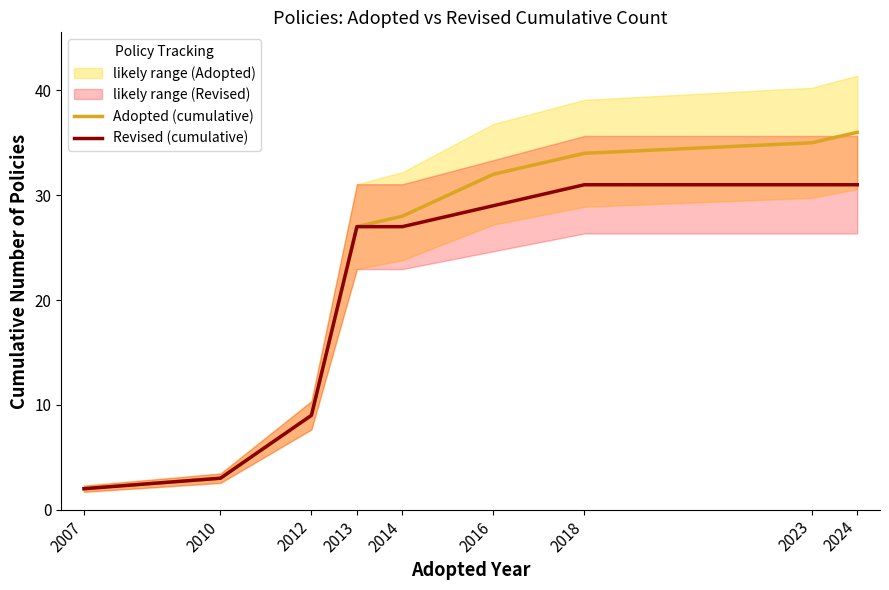

True or false: Revised (cumulative) and Adopted (cumulative) cross at least once.

False